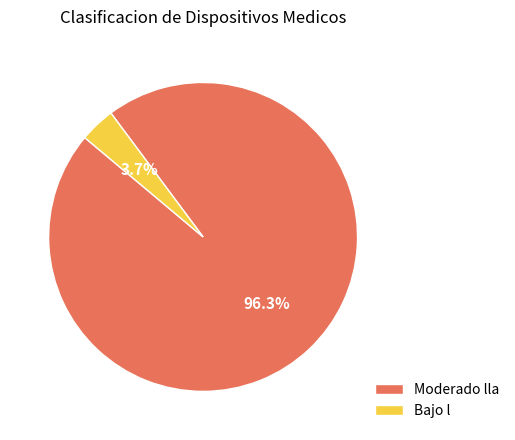

Rank the categories by value from lowest to highest.

Bajo l, Moderado lla